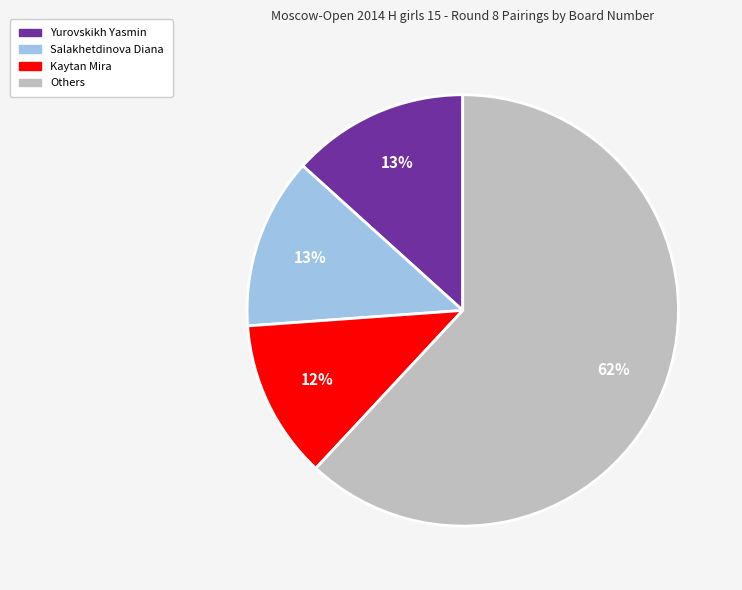

To the nearest percent, what is the difference between the largest and smallest slice percentages?

50%